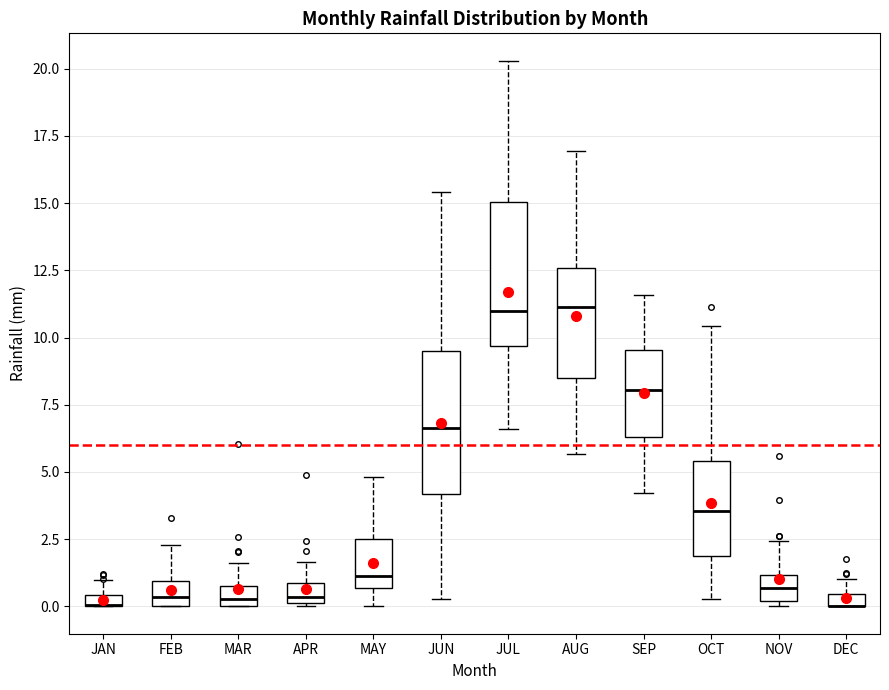

Where does the median line of the box for AUG sit on the y-axis? The values are not printed on the chart, so give them approximately, as read against the axis.

11.0